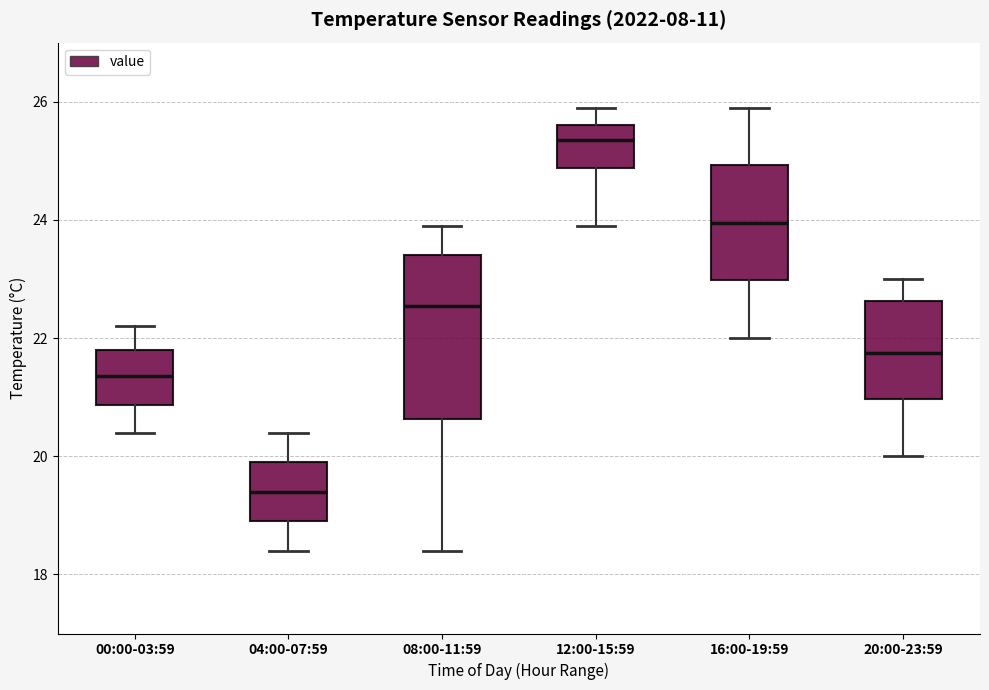

Reading left to right, read every box against the y-axis: the position of its median line, the range the box covers, and the ends of its whiskers. The values are not printed on the chart, so give them approximately, as read against the axis.

00:00-03:59: median 21.4, box 20.8 to 21.8, whiskers 20.4 to 22.2
04:00-07:59: median 19.4, box 19.0 to 20.0, whiskers 18.4 to 20.4
08:00-11:59: median 22.6, box 20.6 to 23.4, whiskers 18.4 to 24.0
12:00-15:59: median 25.4, box 24.8 to 25.6, whiskers 24.0 to 26.0
16:00-19:59: median 24.0, box 23.0 to 25.0, whiskers 22.0 to 26.0
20:00-23:59: median 21.8, box 21.0 to 22.6, whiskers 20.0 to 23.0